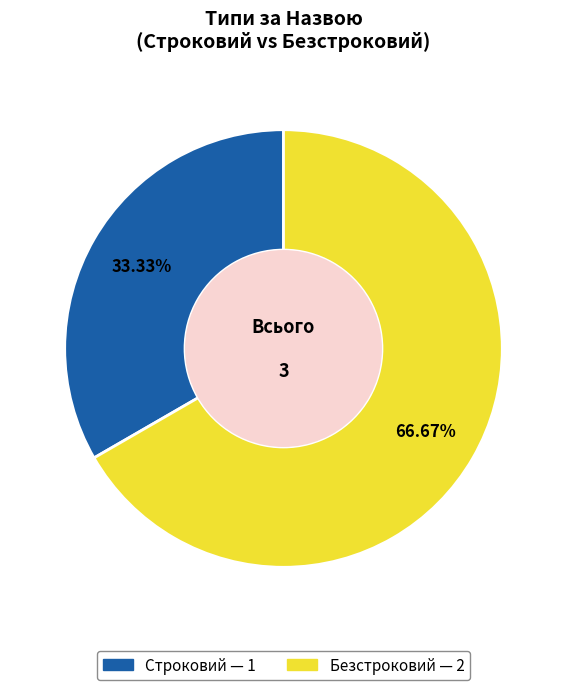

To the nearest percent, what is the difference between the Безстроковий and Строковий slice percentages?

33%